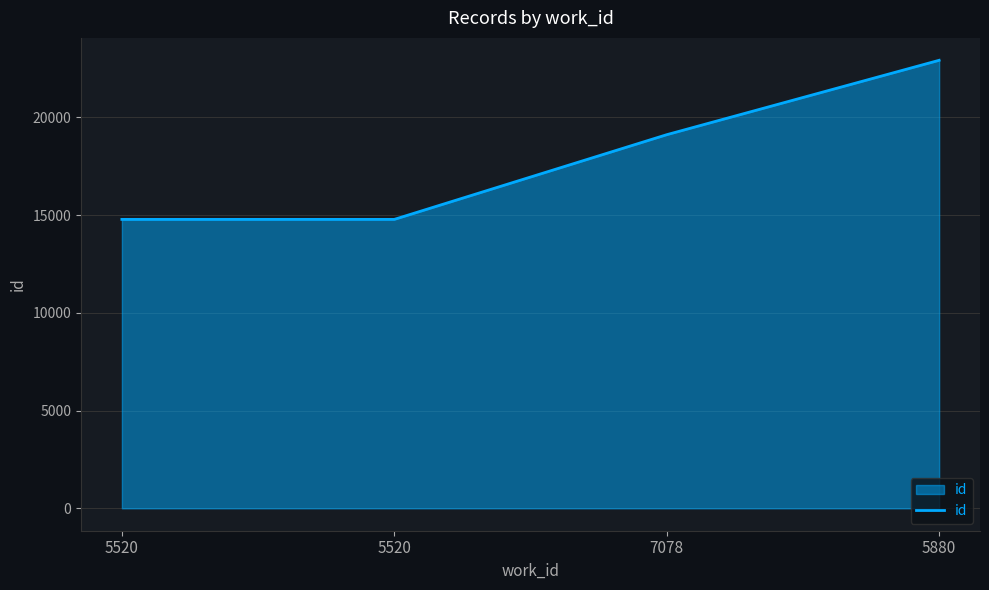

The chart shows a value of 4826 at 5520. True or false?

False